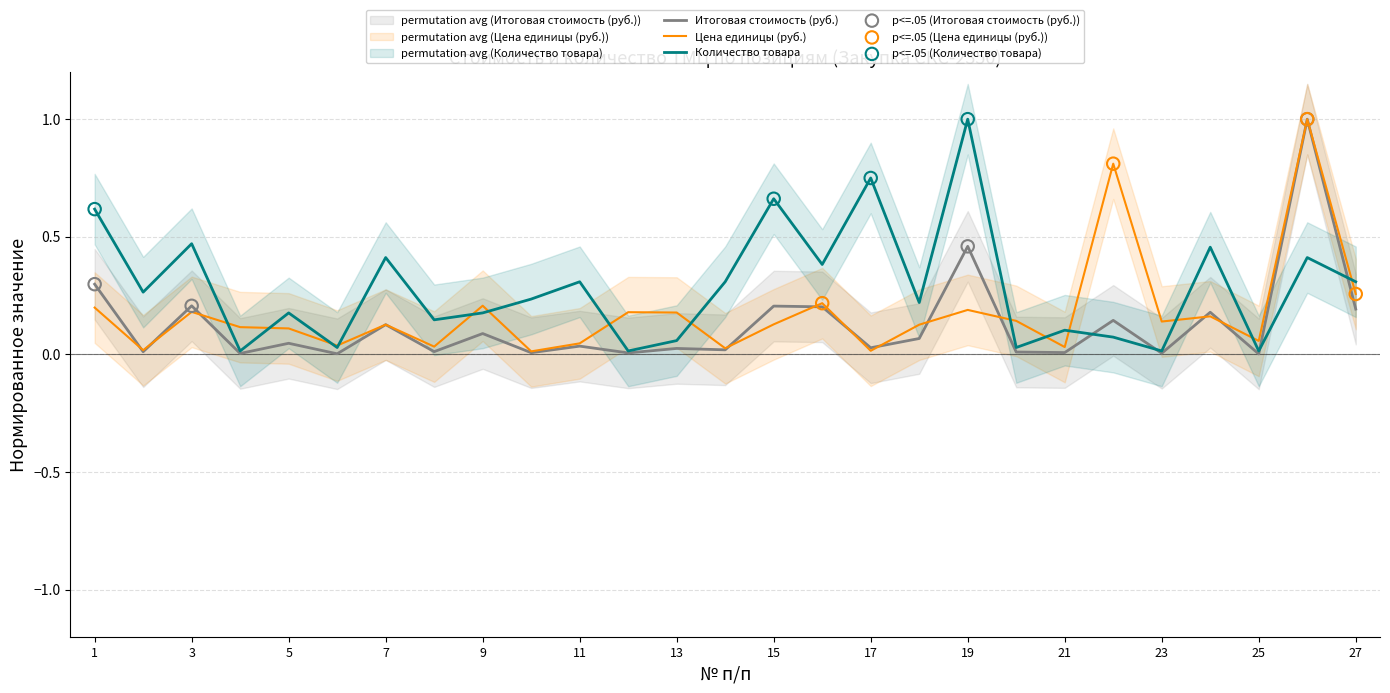

At which category is the sum across all series the highest?

26